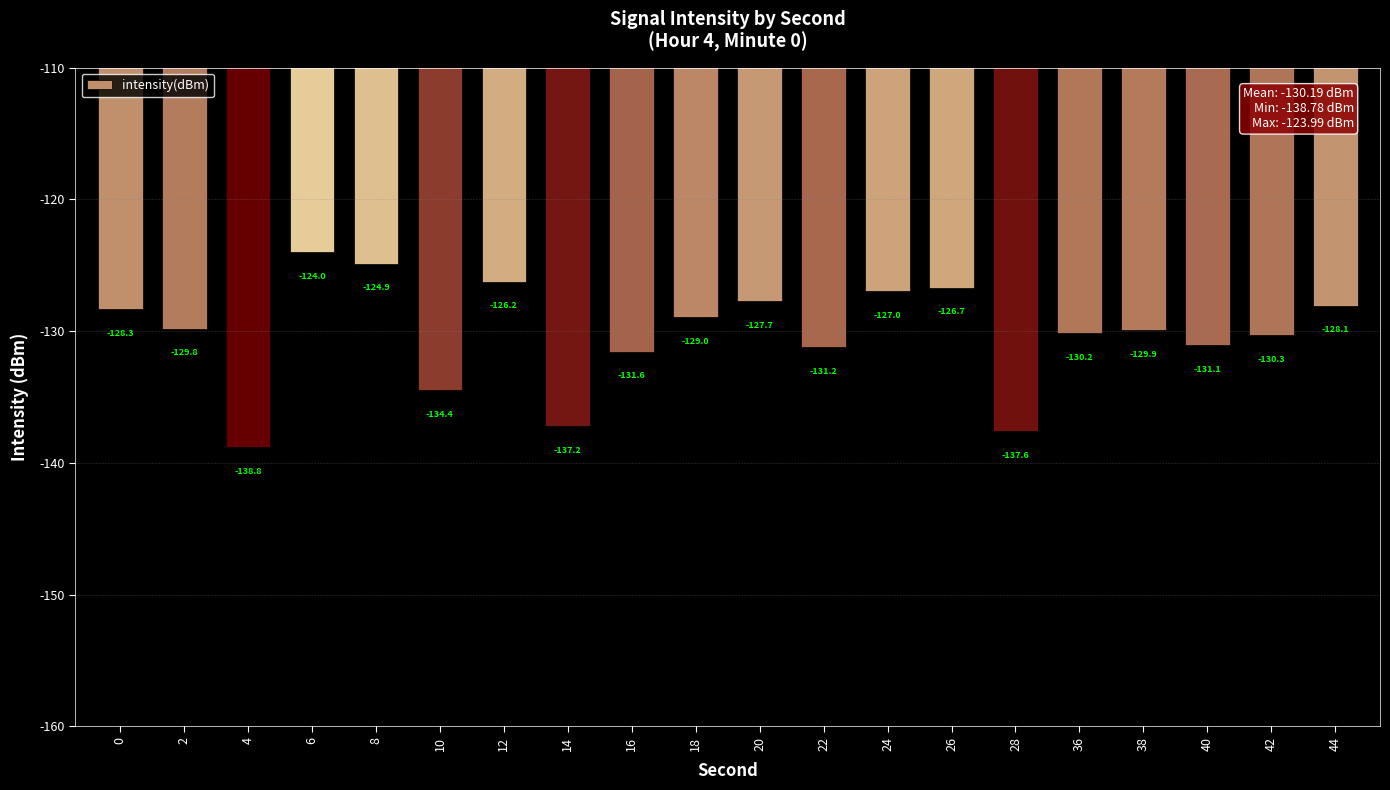

Which label corresponds to the largest value in the chart?

6